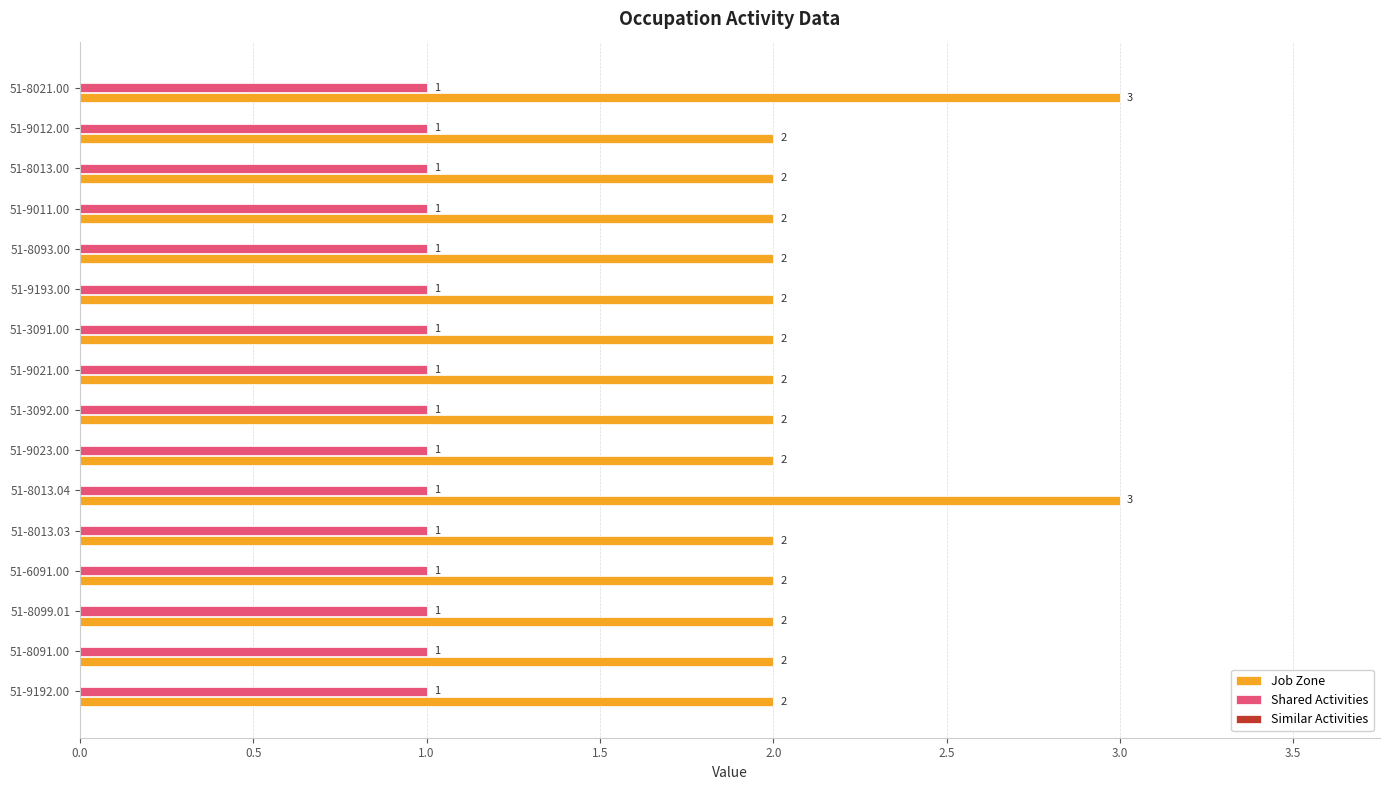

Rank the series by their maximum value, from lowest to highest.

Shared Activities, Job Zone